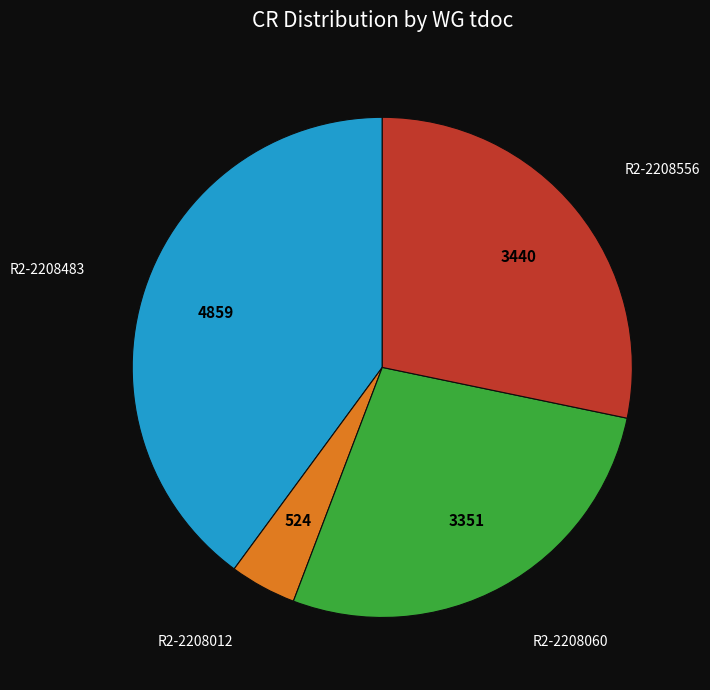

Is there any slice that represents more than half of the pie?

No